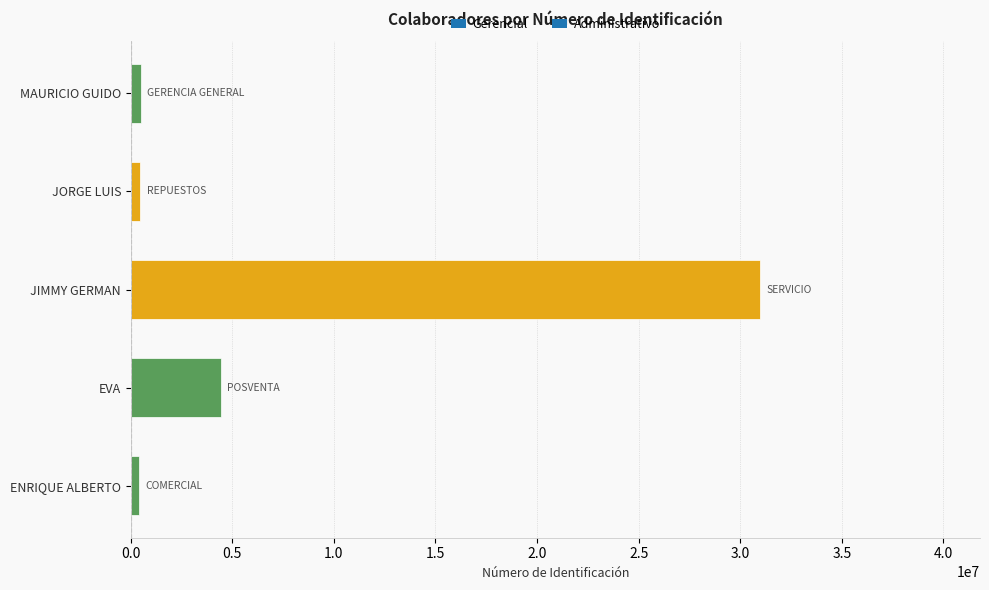

At which label is the value closest to 15683988?

EVA